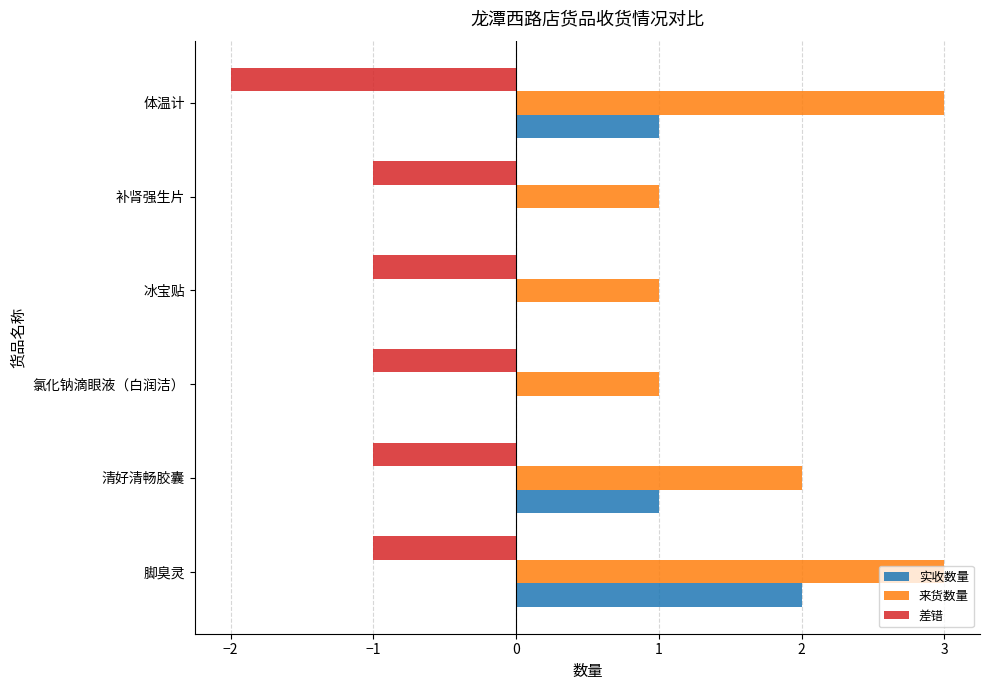

At which label does 实收数量 reach its peak?

脚臭灵